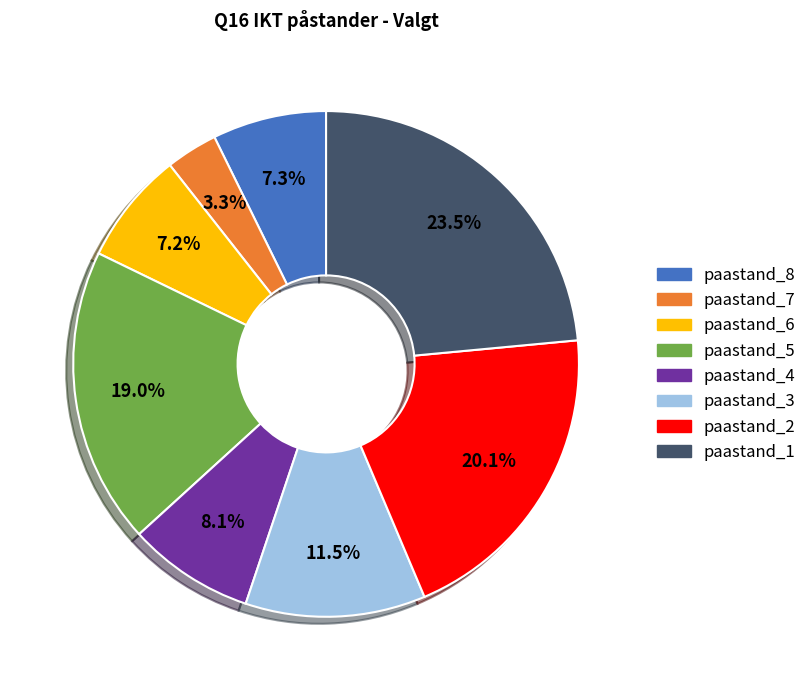

Is there any slice that represents more than half of the pie?

No